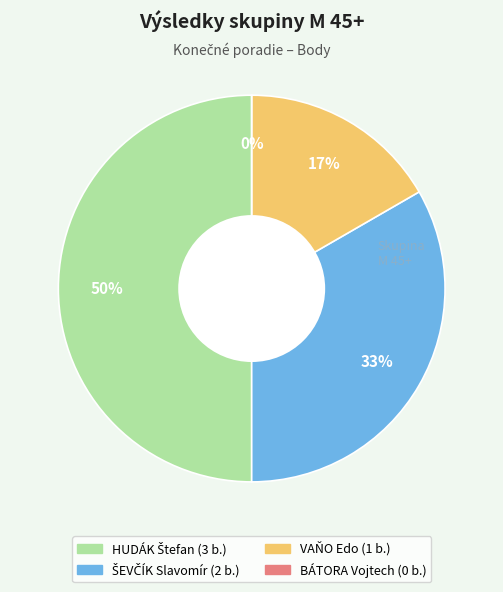

Is it true that VAŇO Edo is 17% of the pie?

True